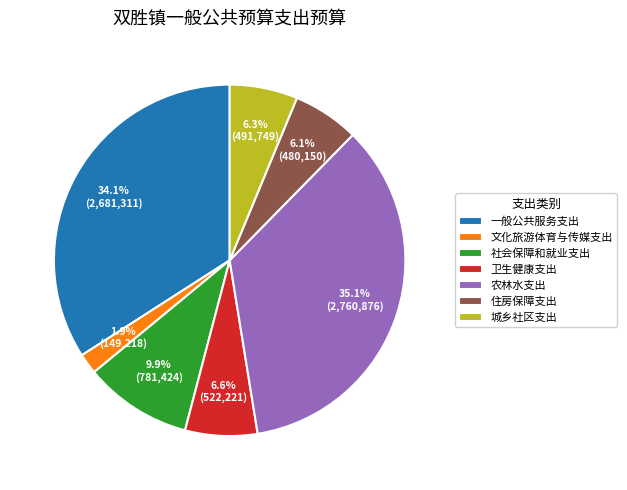

What is the largest slice in the pie chart?

农林水支出